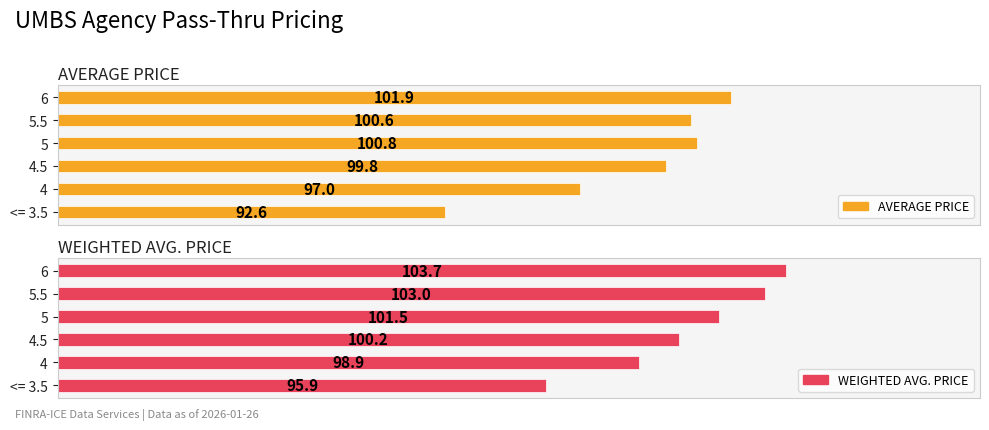

Which series has the largest range (max minus min)?

AVERAGE PRICE